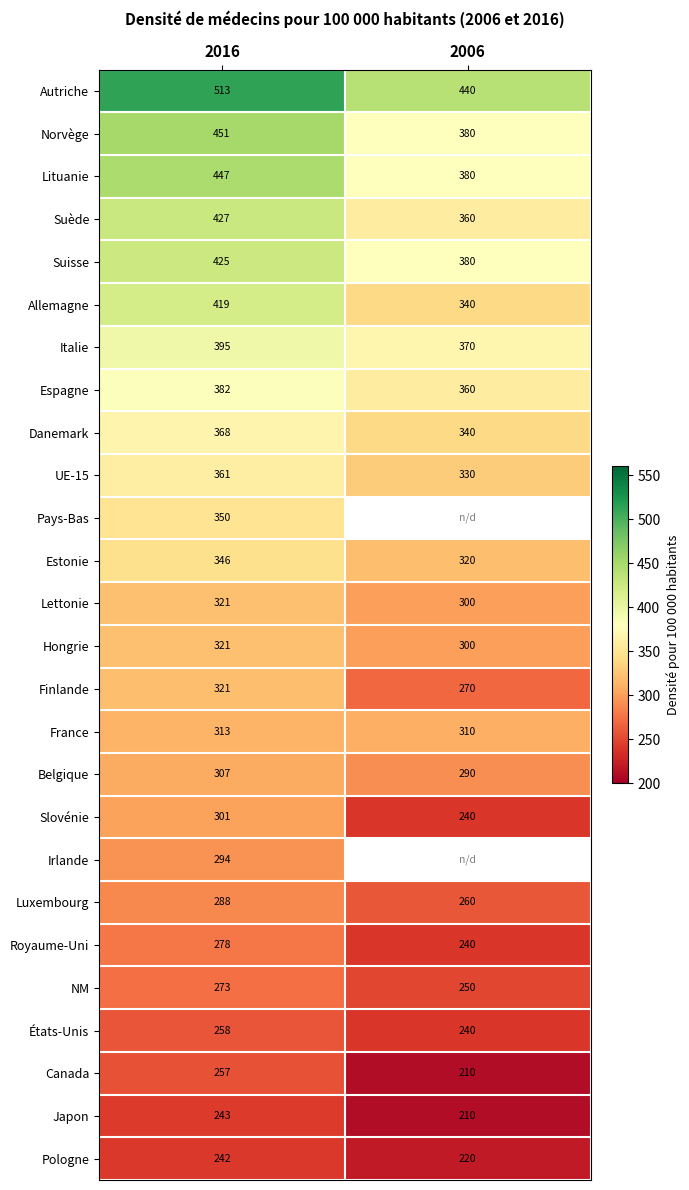

What is the sum of all Danemark values?

708